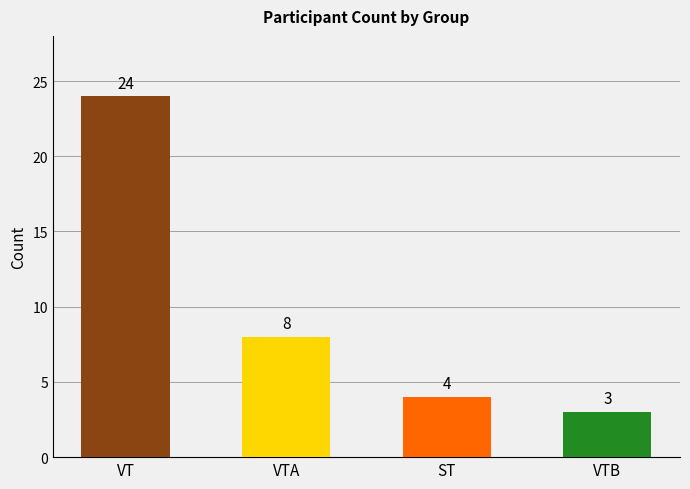

Reading left to right, what are all the values shown in this chart?

VT=24	VTA=8	ST=4	VTB=3